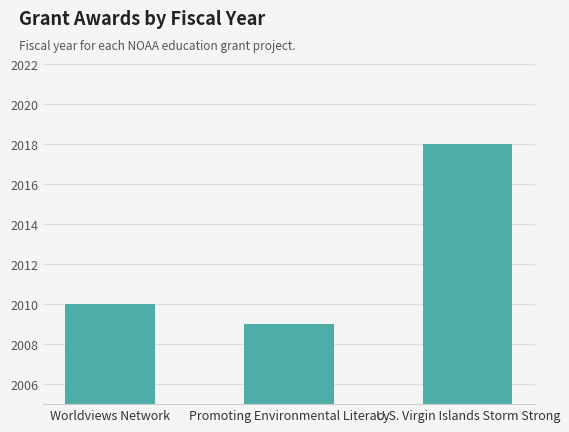

Which label corresponds to the smallest value in the chart?

Promoting Environmental Literacy